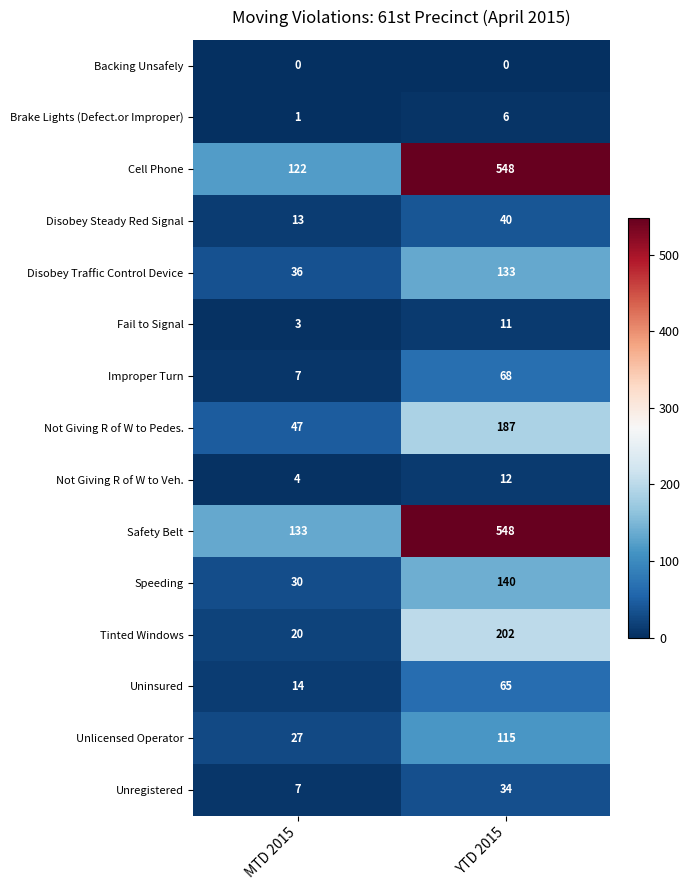

Which category has the highest value across all series?

YTD 2015